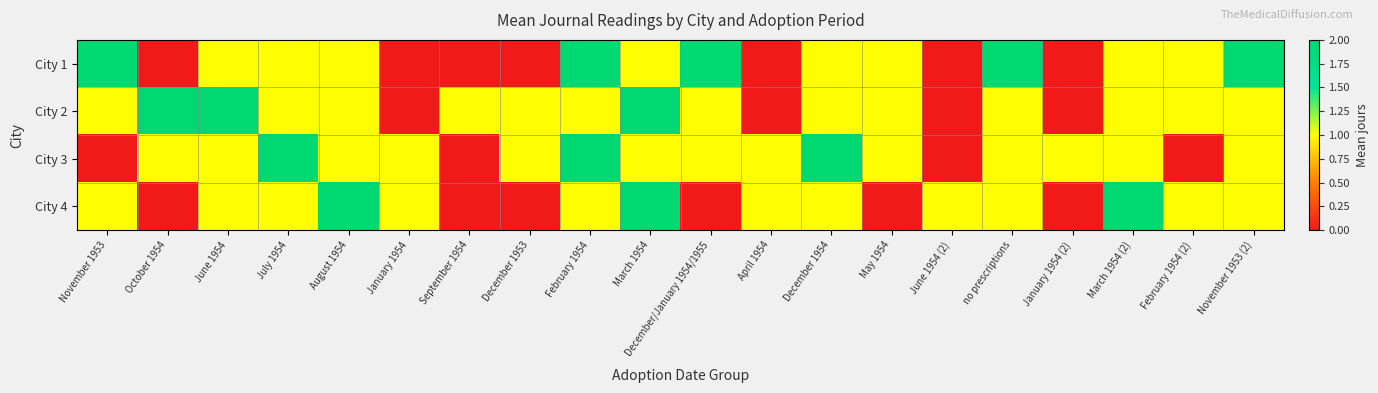

Reading left to right, list all the values displayed in this chart.

City 1: November 1953=2	October 1954=0	June 1954=1	July 1954=1	August 1954=1	January 1954=0	September 1954=0	December 1953=0	February 1954=2	March 1954=1	December/January 1954/1955=2	April 1954=0	December 1954=1	May 1954=1	June 1954 (2)=0	no prescriptions=2	January 1954 (2)=0	March 1954 (2)=1	February 1954 (2)=1	November 1953 (2)=2
City 2: November 1953=1	October 1954=2	June 1954=2	July 1954=1	August 1954=1	January 1954=0	September 1954=1	December 1953=1	February 1954=1	March 1954=2	December/January 1954/1955=1	April 1954=0	December 1954=1	May 1954=1	June 1954 (2)=0	no prescriptions=1	January 1954 (2)=0	March 1954 (2)=1	February 1954 (2)=1	November 1953 (2)=1
City 3: November 1953=0	October 1954=1	June 1954=1	July 1954=2	August 1954=1	January 1954=1	September 1954=0	December 1953=1	February 1954=2	March 1954=1	December/January 1954/1955=1	April 1954=1	December 1954=2	May 1954=1	June 1954 (2)=0	no prescriptions=1	January 1954 (2)=1	March 1954 (2)=1	February 1954 (2)=0	November 1953 (2)=1
City 4: November 1953=1	October 1954=0	June 1954=1	July 1954=1	August 1954=2	January 1954=1	September 1954=0	December 1953=0	February 1954=1	March 1954=2	December/January 1954/1955=0	April 1954=1	December 1954=1	May 1954=0	June 1954 (2)=1	no prescriptions=1	January 1954 (2)=0	March 1954 (2)=2	February 1954 (2)=1	November 1953 (2)=1